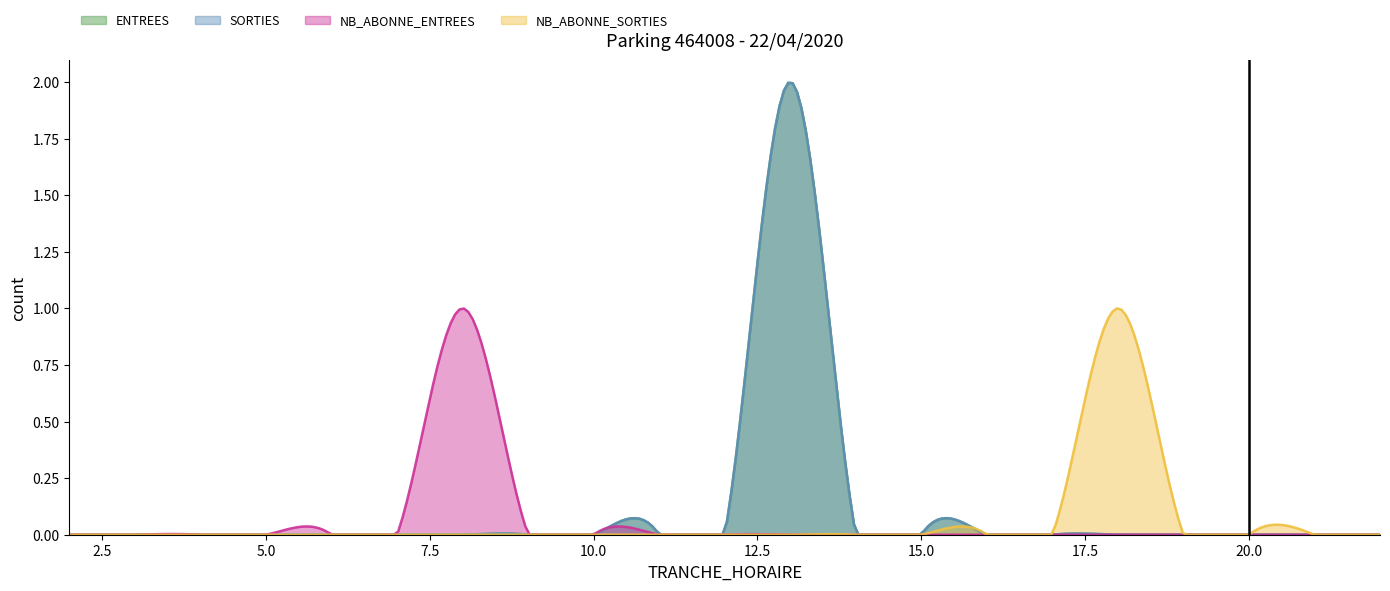

The value of NB_ABONNE_ENTREES at 17 is 0. True or false?

True